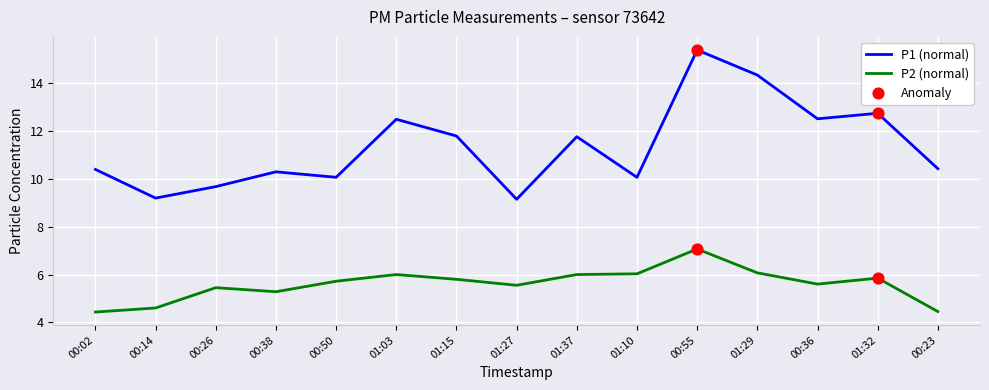

Which series has the largest total across all categories?

P1 (normal)